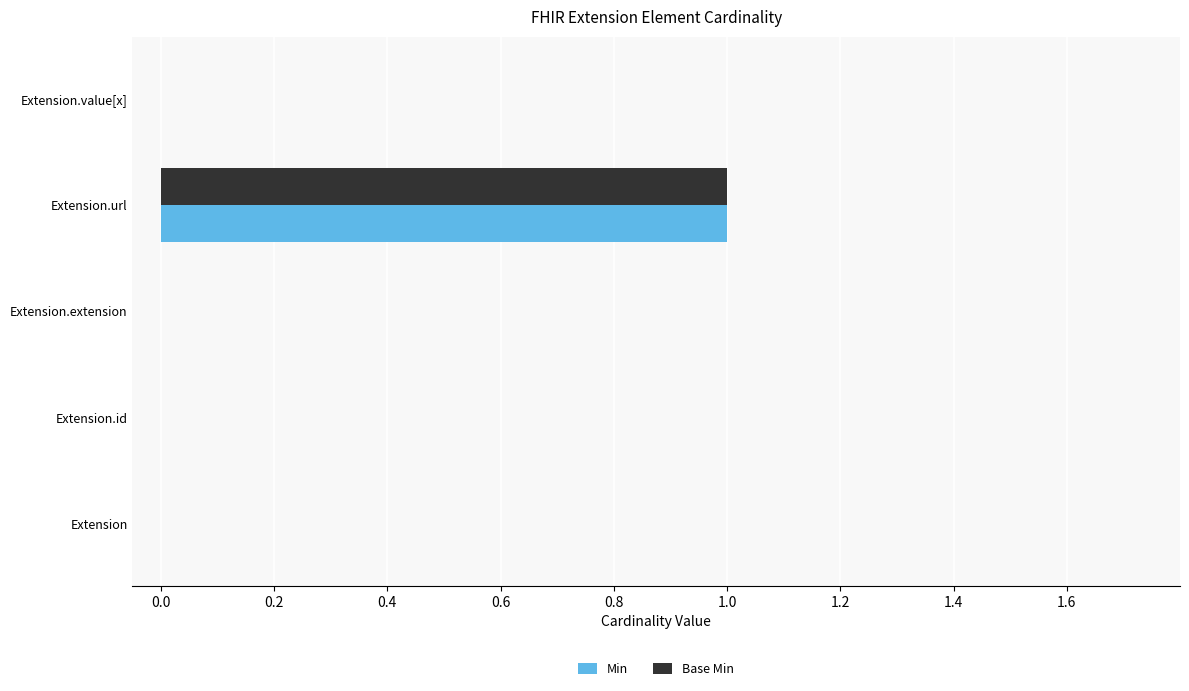

At which category does the chart reach its peak across all series?

Extension.url